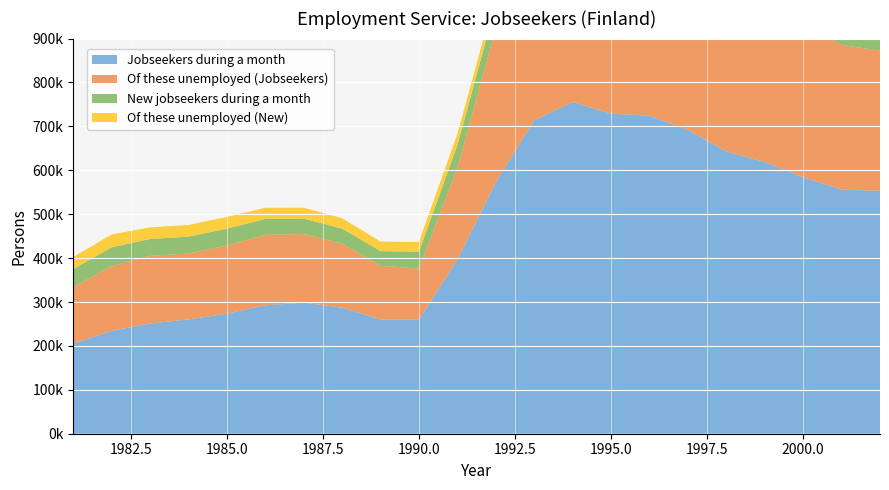

Reading left to right, extract all data points from this chart.

Jobseekers during a month: 1981=205200	1982=234300	1983=251100	1984=260300	1985=273400	1986=292500	1987=298600	1988=287000	1989=260300	1990=259600	1991=396300	1992=572100	1993=714000	1994=755400	1995=729200	1996=724400	1997=691700	1998=642900	1999=618800	2000=584100	2001=556000	2002=553200
Of these unemployed (Jobseekers): 1981=128800	1982=147500	1983=154000	1984=150300	1985=155100	1986=160500	1987=156300	1988=146100	1989=122100	1990=116800	1991=208400	1992=351300	1993=470800	1994=509400	1995=513700	1996=479400	1997=444300	1998=404800	1999=377700	2000=352700	2001=329700	2002=319200
New jobseekers during a month: 1981=40900	1982=42800	1983=38400	1984=38300	1985=38400	1986=36200	1987=35000	1988=34200	1989=33500	1990=38000	1991=52400	1992=53300	1993=49200	1994=39500	1995=39000	1996=39100	1997=36400	1998=36100	1999=36700	2000=34800	2001=35200	2002=34800
Of these unemployed (New): 1981=27400	1982=29200	1983=26500	1984=26500	1985=26900	1986=25400	1987=25000	1988=23700	1989=21800	1990=22500	1991=25800	1992=25400	1993=23400	1994=21600	1995=21400	1996=21100	1997=19700	1998=20400	1999=20100	2000=19100	2001=19100	2002=18400